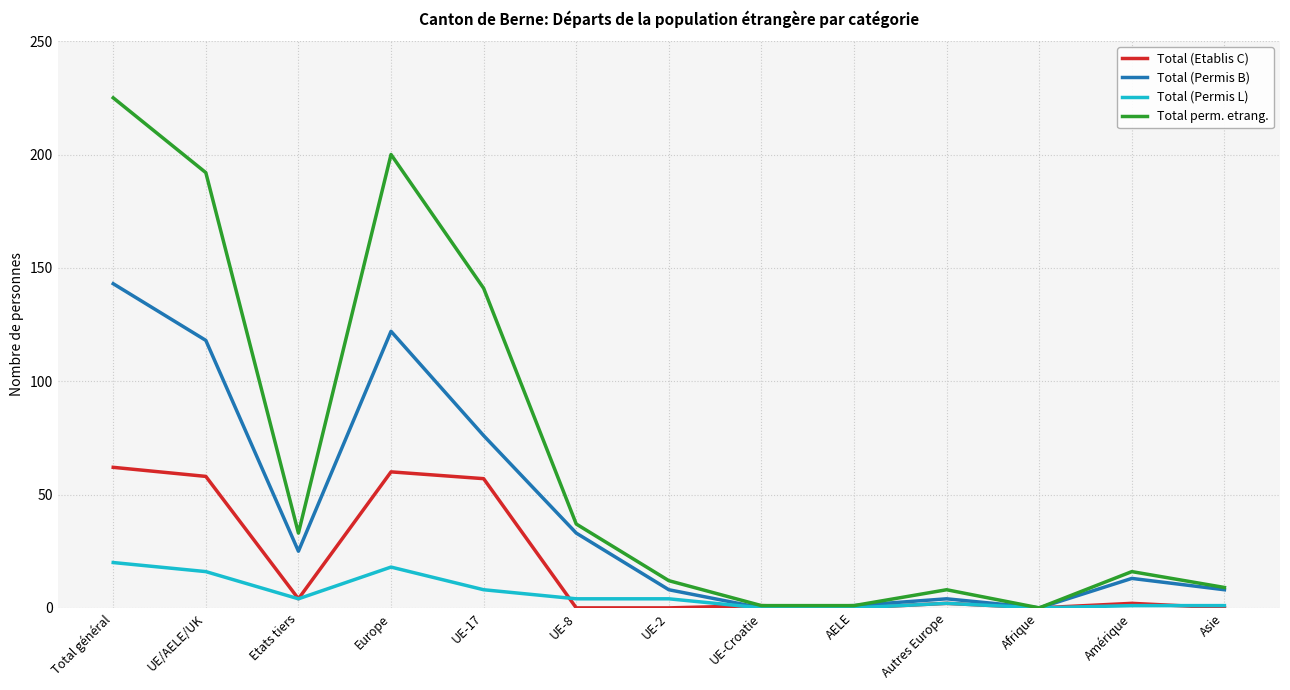

What is the maximum value shown in the chart?

225